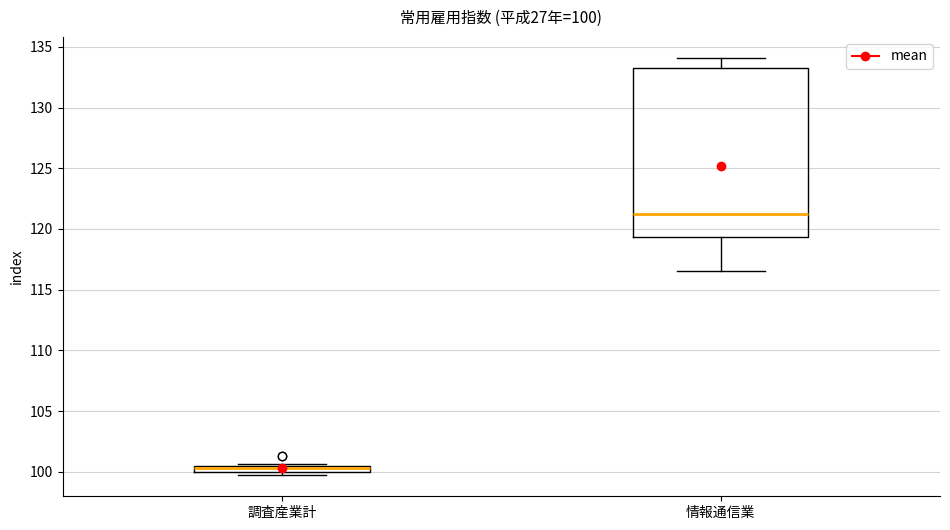

Which box is the tallest, from its lower edge to its upper edge?

情報通信業